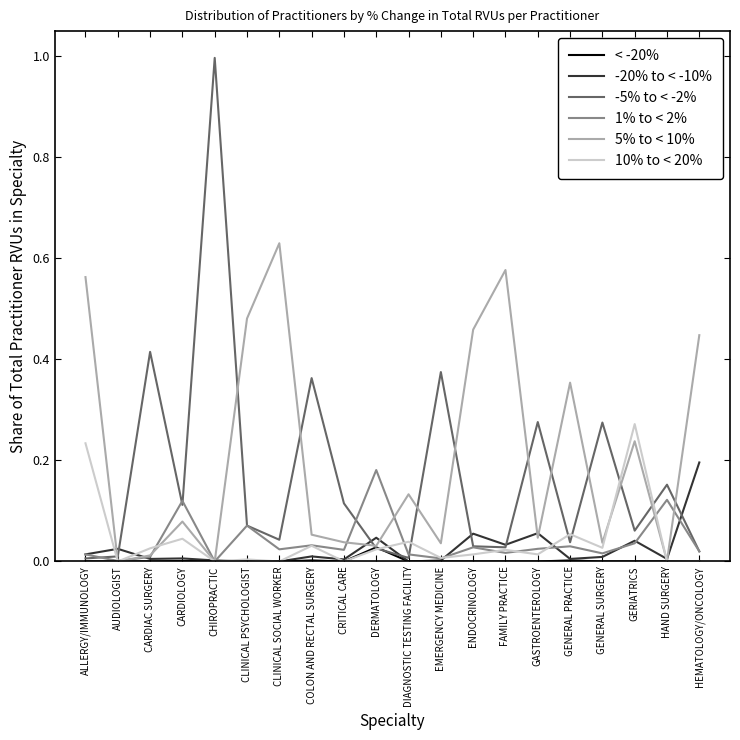

The value of 5% to < 10% at GERIATRICS is 0.2. True or false?

True